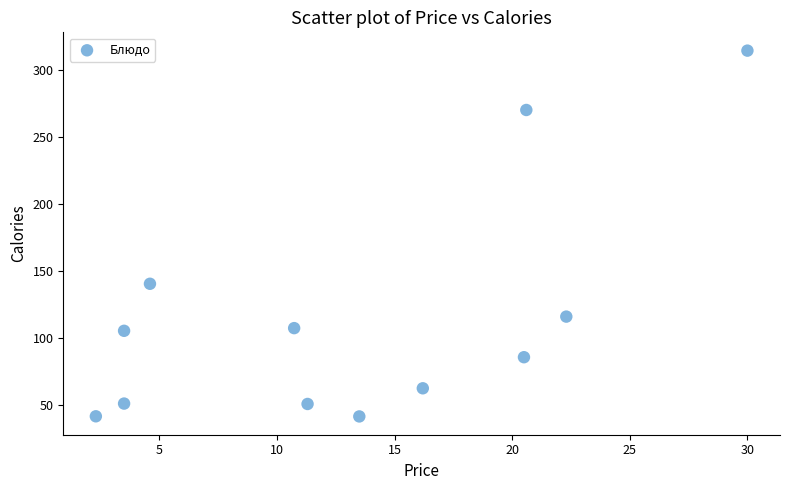

What Y value in the scatter plot is closest to 178?

140.6